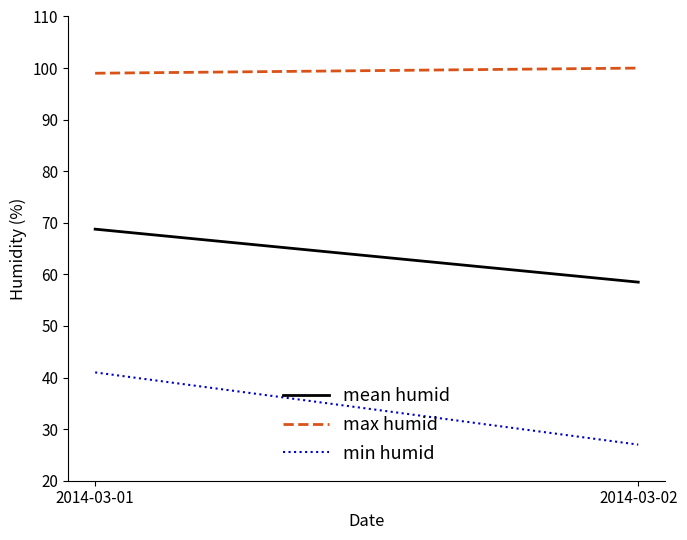

What is the sum of the min humid values at 2014-03-01 and 2014-03-02?

68.0